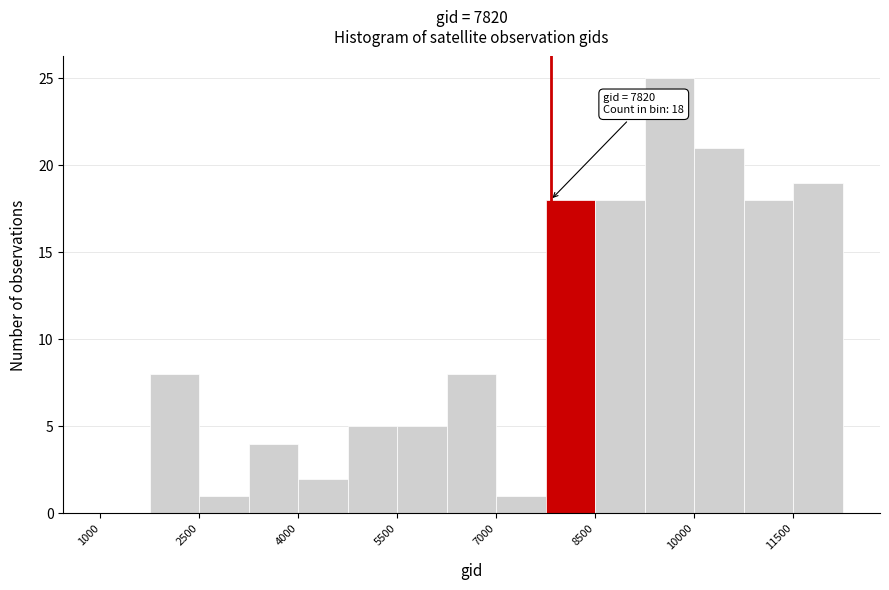

Around what value on the x-axis is the tallest bar? Give the approximate position of its centre, as read against the axis.

9600